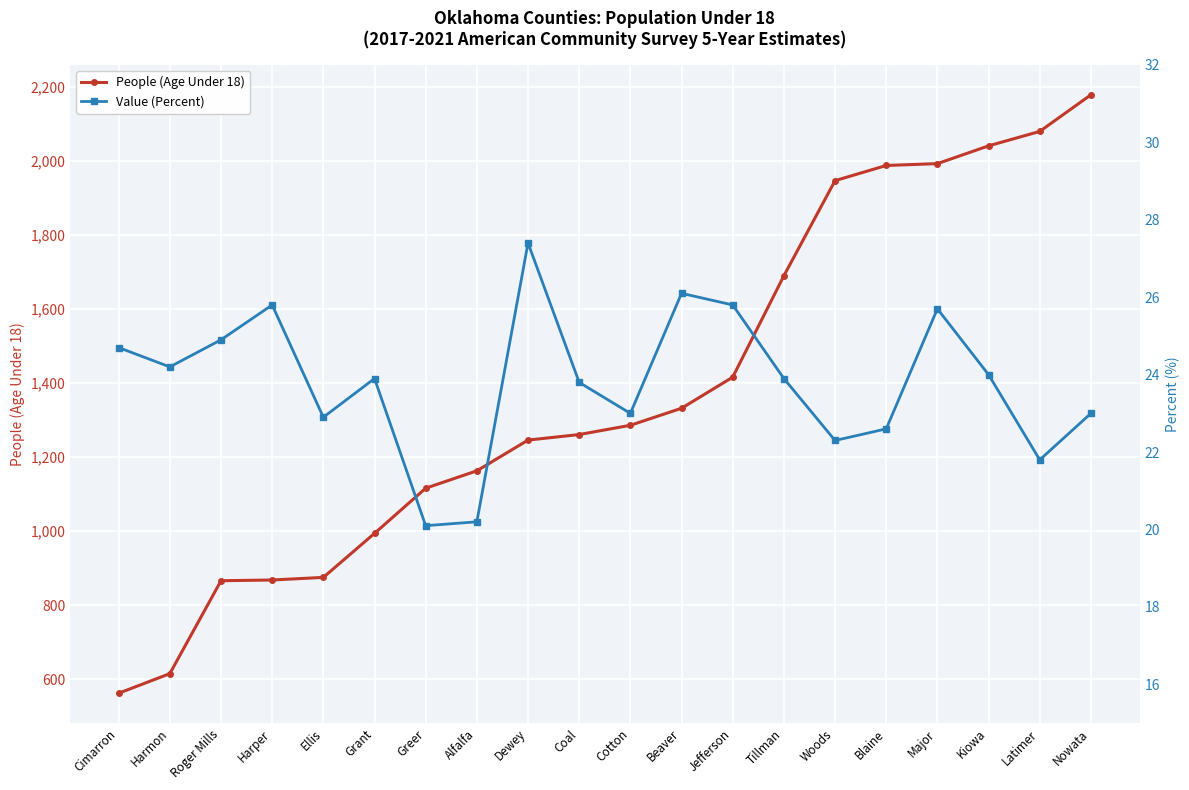

What is the greatest value displayed?

2179.0